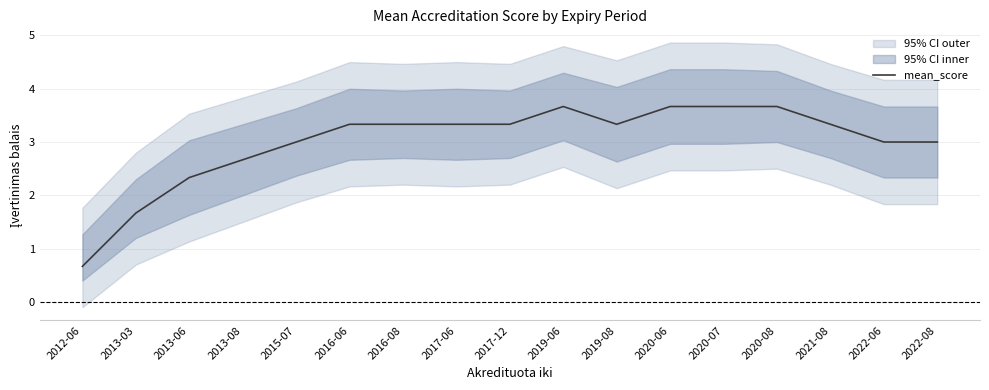

Where is the first local maximum?

2019-06